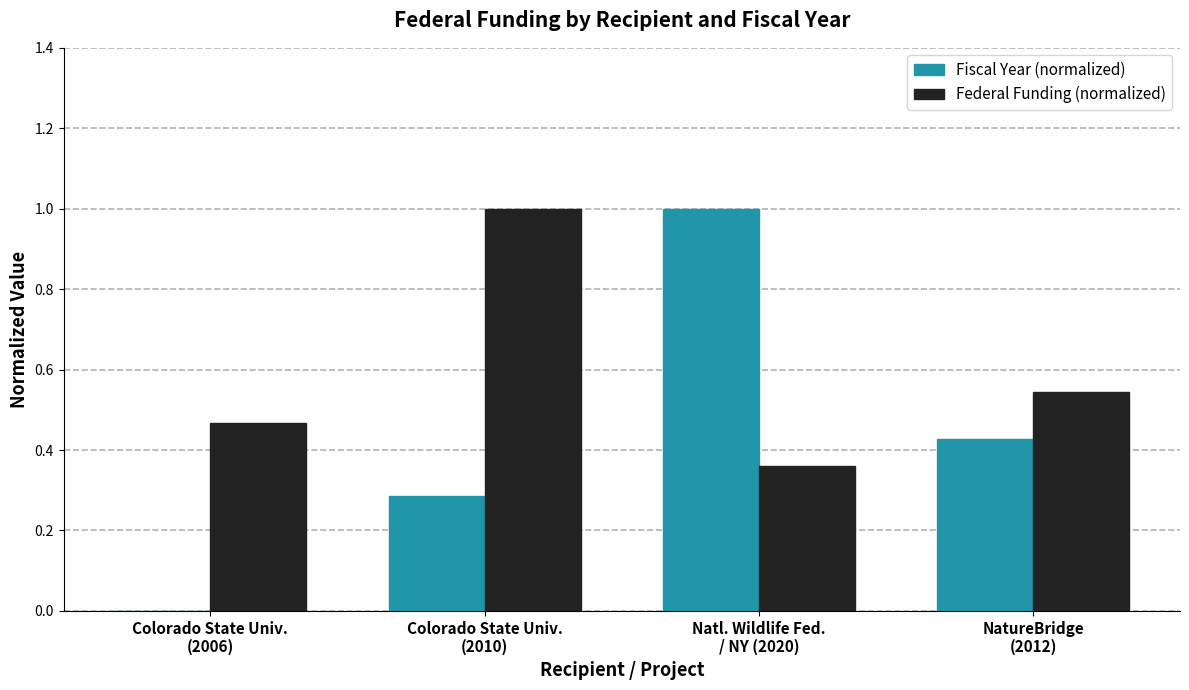

What is the sum of all Federal Funding (normalized) values?

2.4